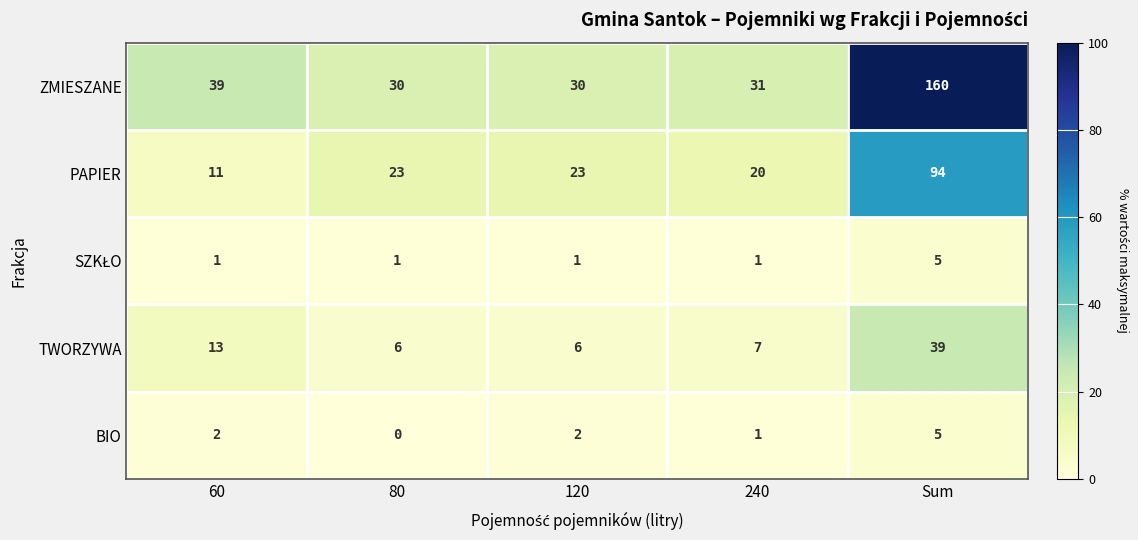

How many categories are shown in the chart?

5